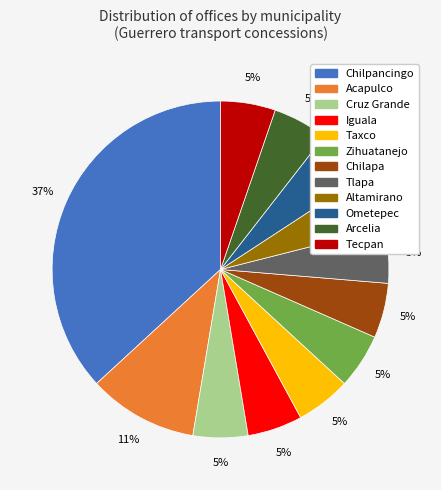

Does any single category account for the majority?

No